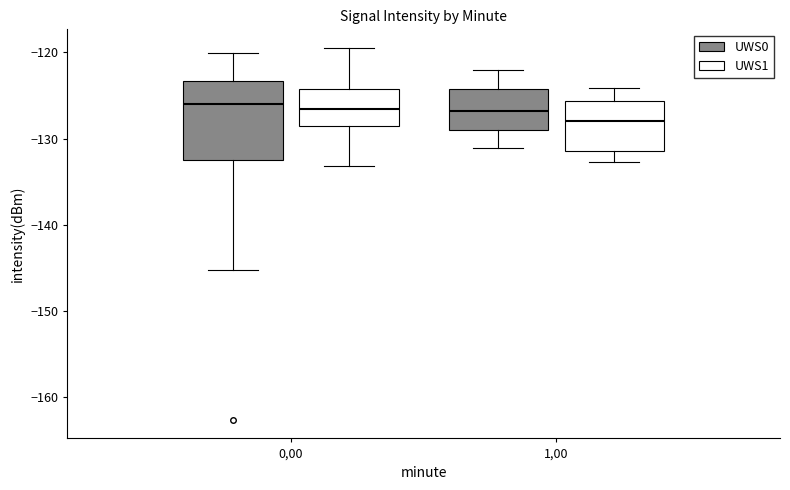

Where does the median line of the box for 1,00 (UWS0) sit on the y-axis? The values are not printed on the chart, so give them approximately, as read against the axis.

-127